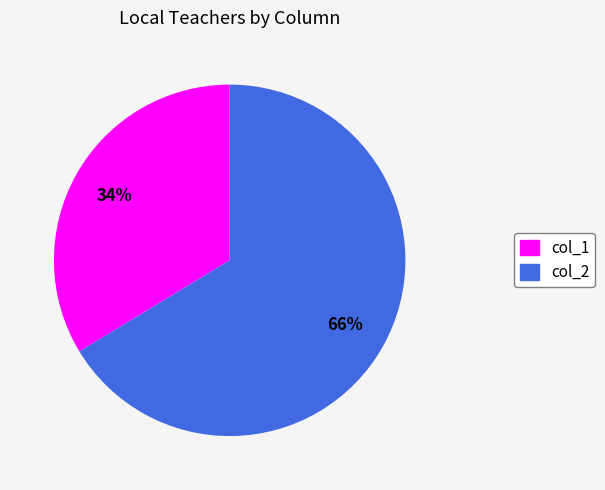

Does any single category account for the majority?

Yes